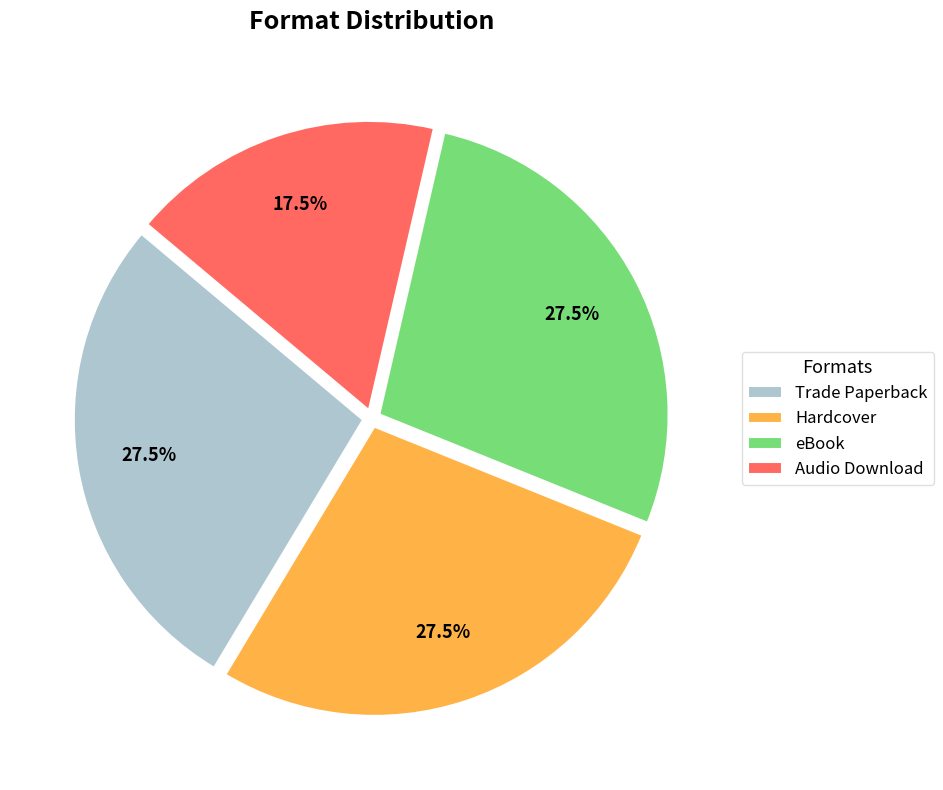

Combined, what portion of the pie is Audio Download and eBook?

45.0%